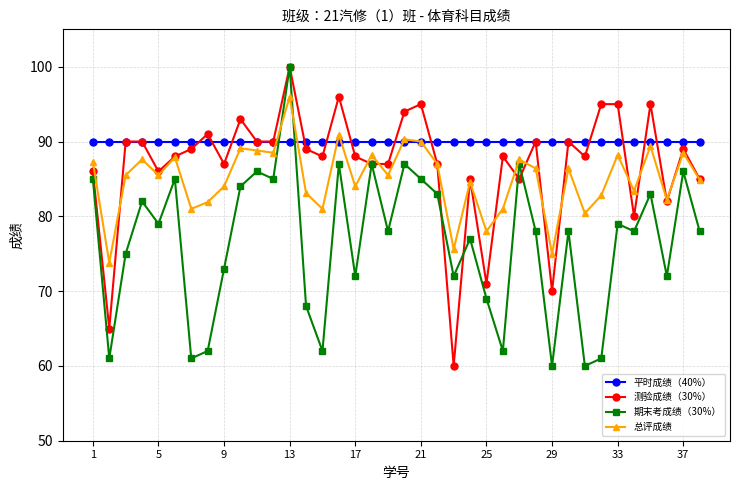

Which series ends up on top after the final intersection of 期末考成绩（30%） and 测验成绩（30%）?

测验成绩（30%）